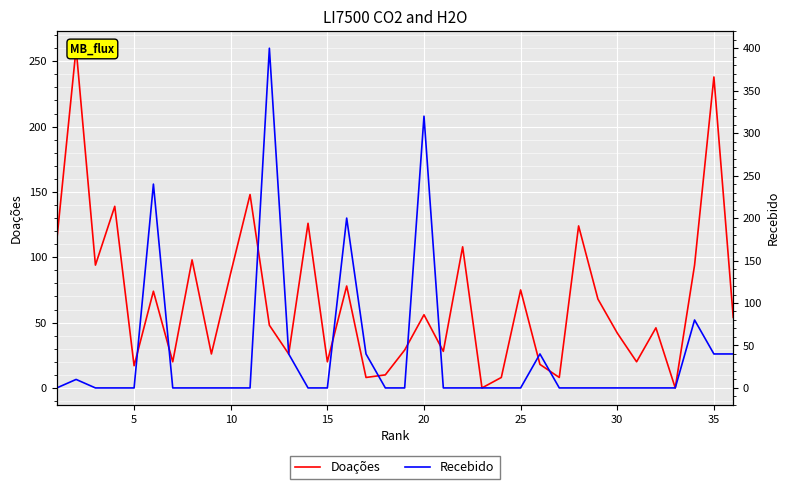

How many lines are shown in the chart?

2